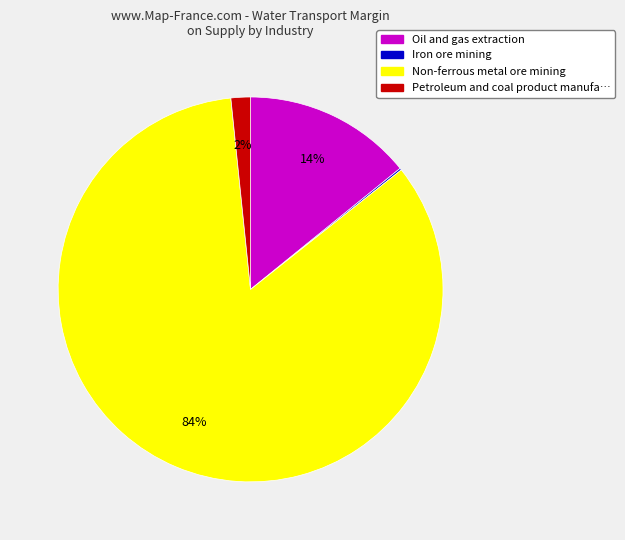

To the nearest percent, what is the average slice percentage?

25%